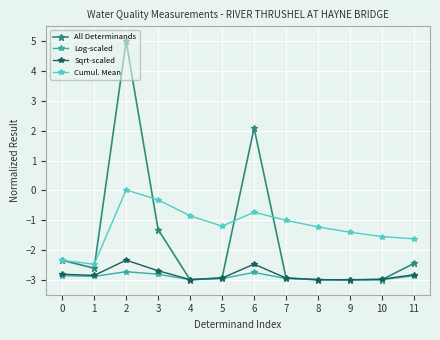

List the series in order of their peak value, highest first.

All Determinands, Cumul. Mean, Sqrt-scaled, Log-scaled